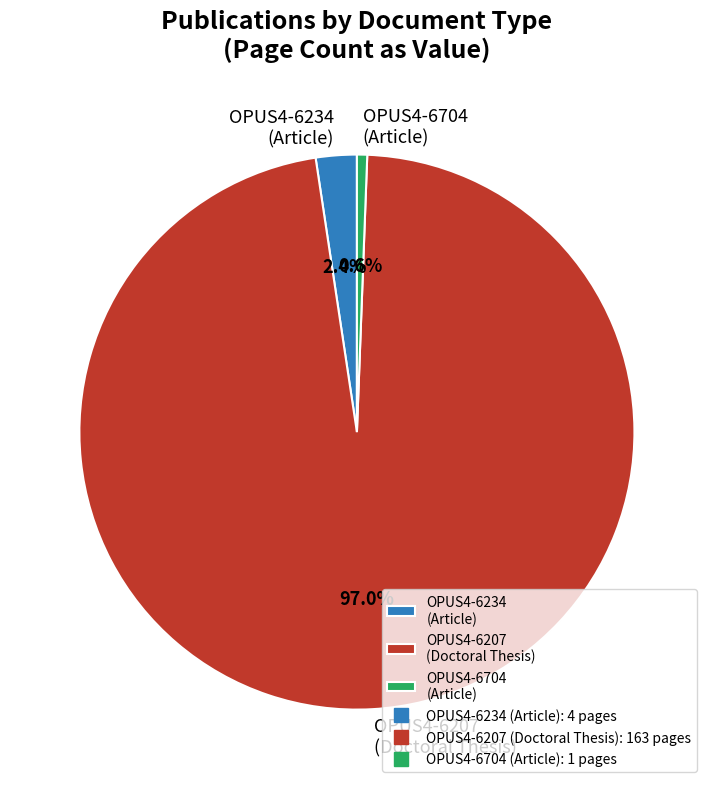

Which has a higher value, OPUS4-6704 (Article) or OPUS4-6207 (Doctoral Thesis)?

OPUS4-6207 (Doctoral Thesis)